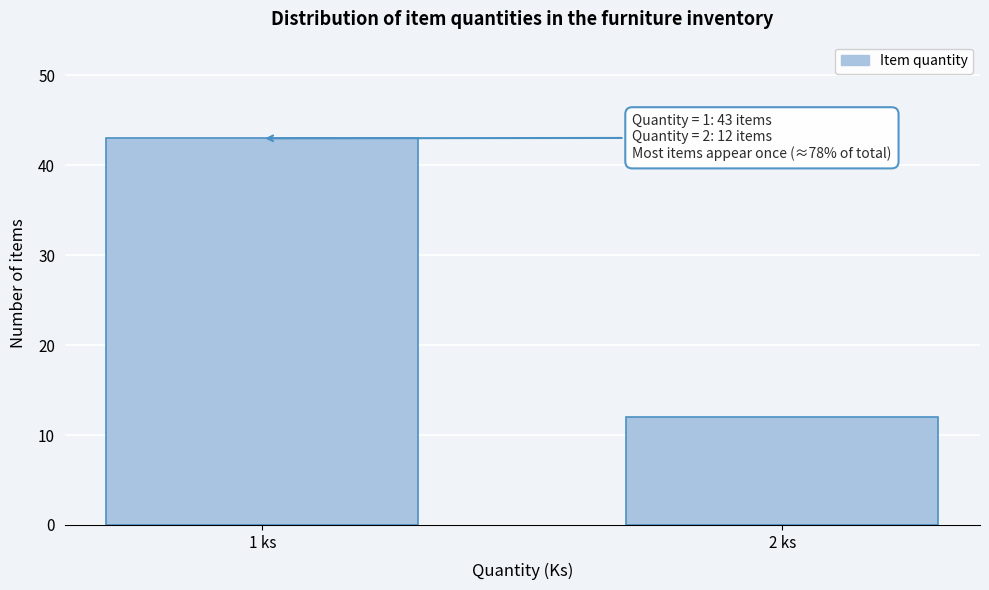

Reading left to right, list all the values displayed in this chart.

1 ks=43	2 ks=12